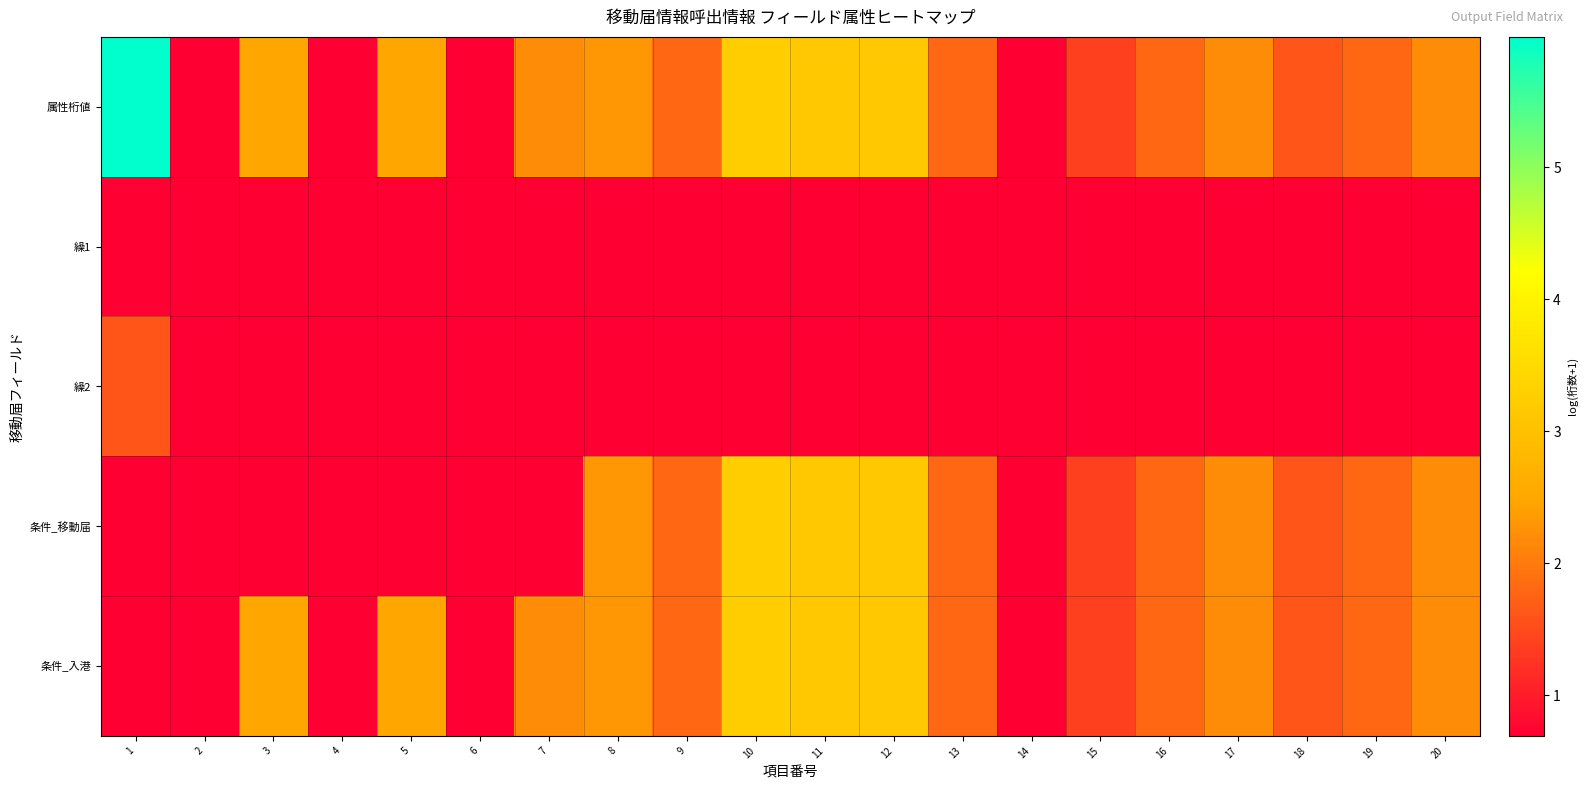

Rank the series by their maximum value, from lowest to highest.

繰1, 繰2, 条件_移動届, 条件_入港, 属性桁値